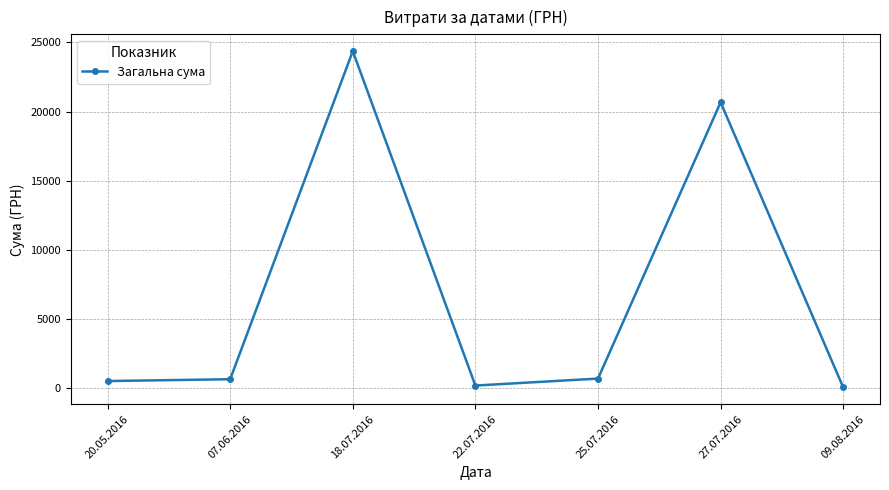

What is the change in value from 20.05.2016 to 07.06.2016?

+133.0